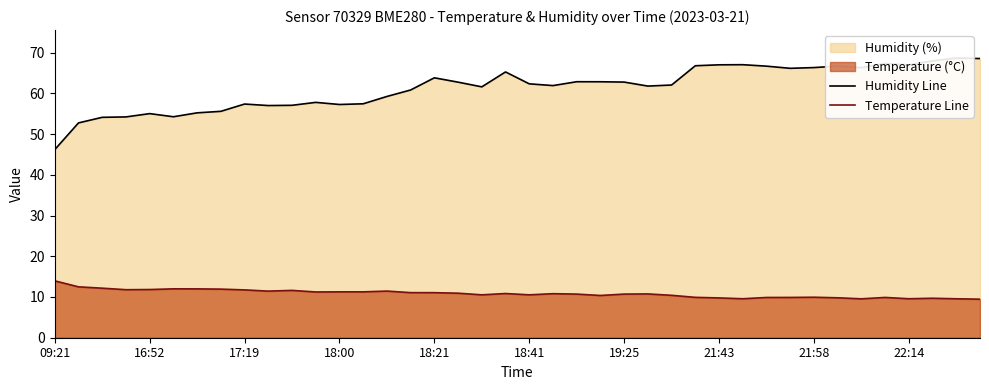

What is the sum of the Temperature Line values at 19:25 and 18:00?

22.0